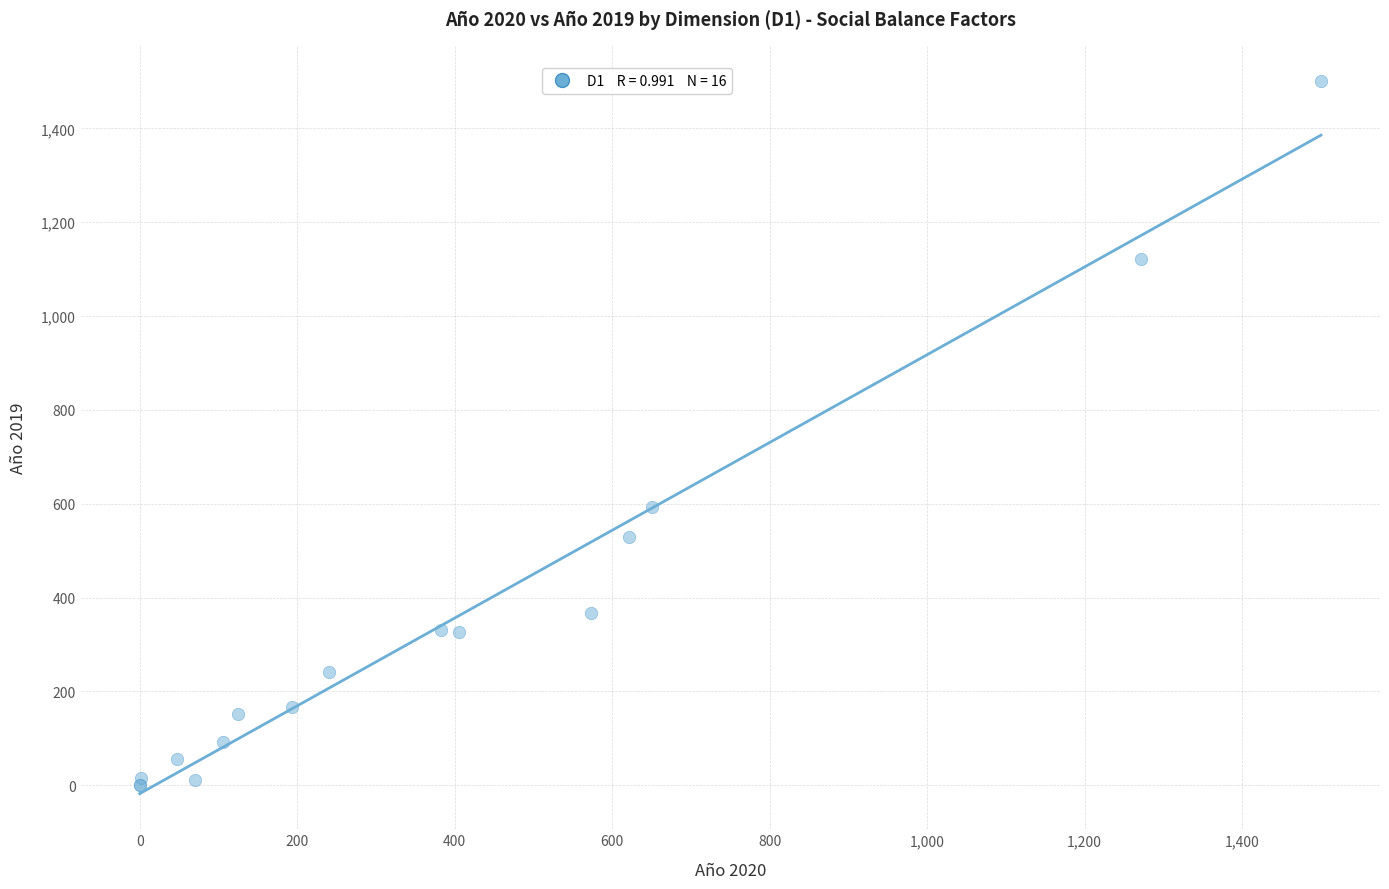

What Y value in the scatter plot is closest to 750?

592